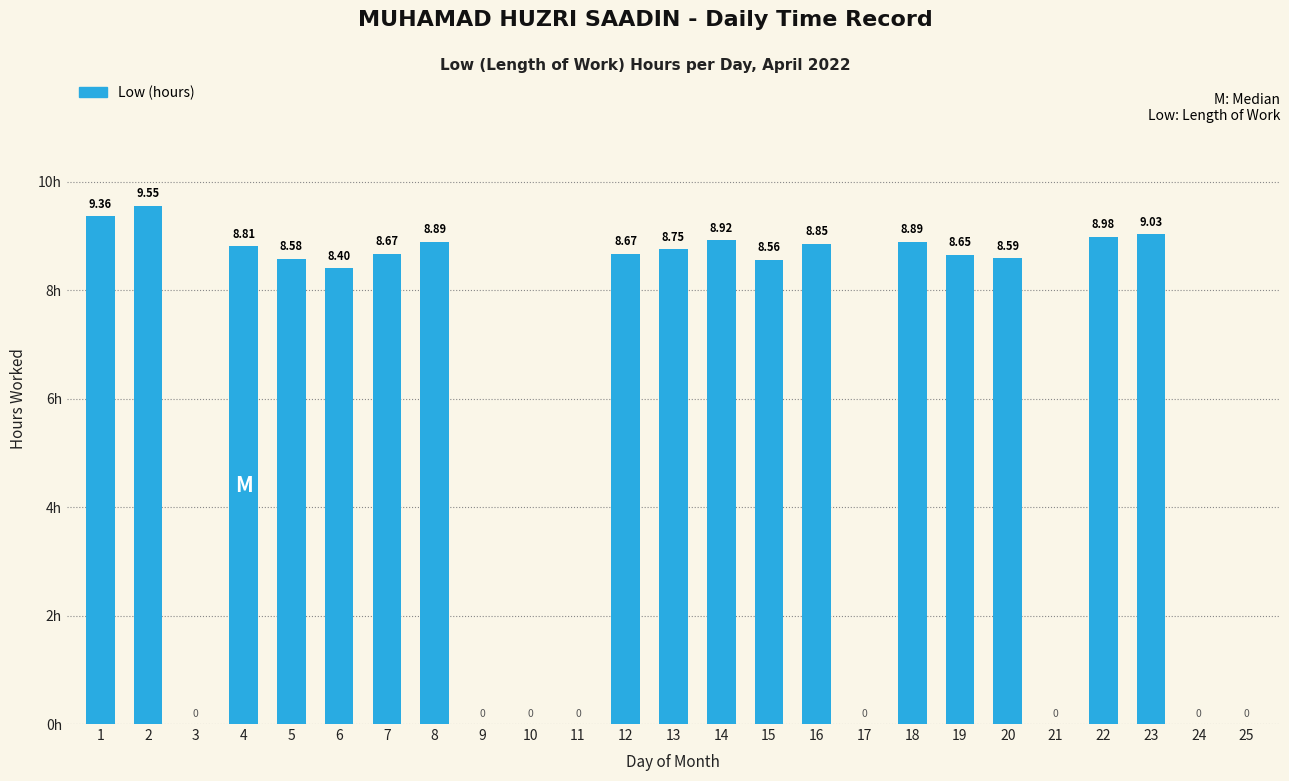

The chart shows a value of 5.3 at 17. True or false?

False